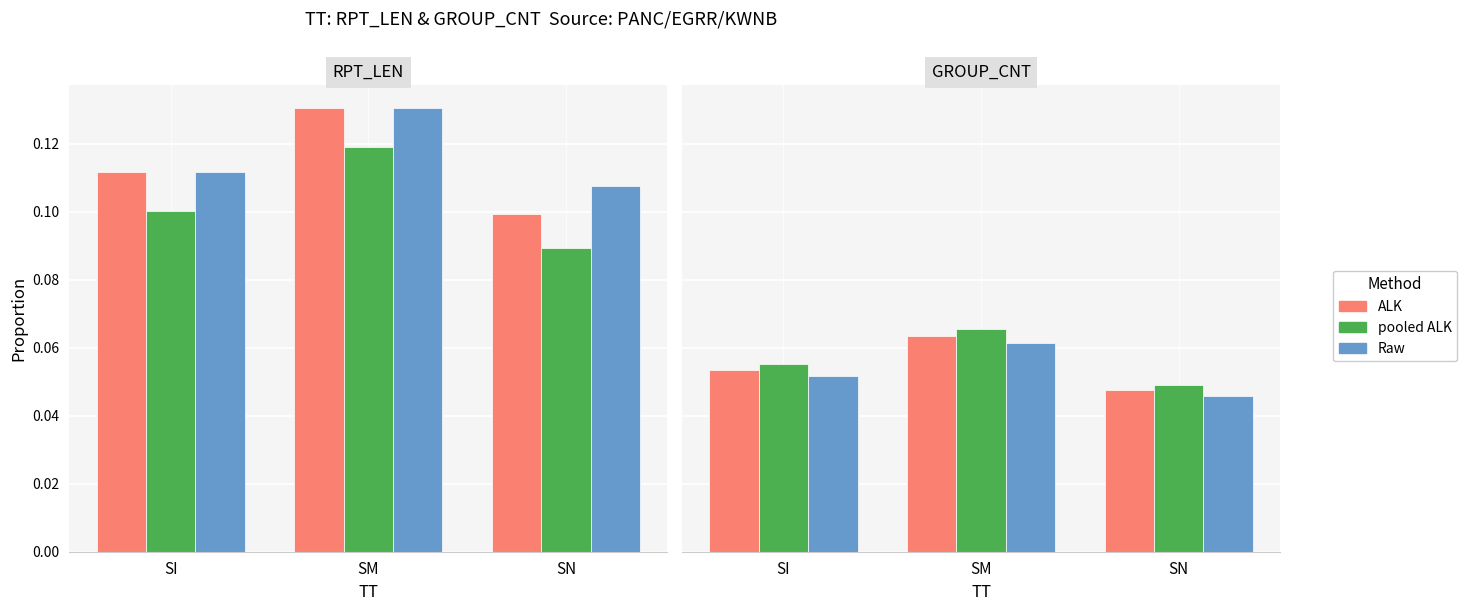

How many bars are there in each group?

3